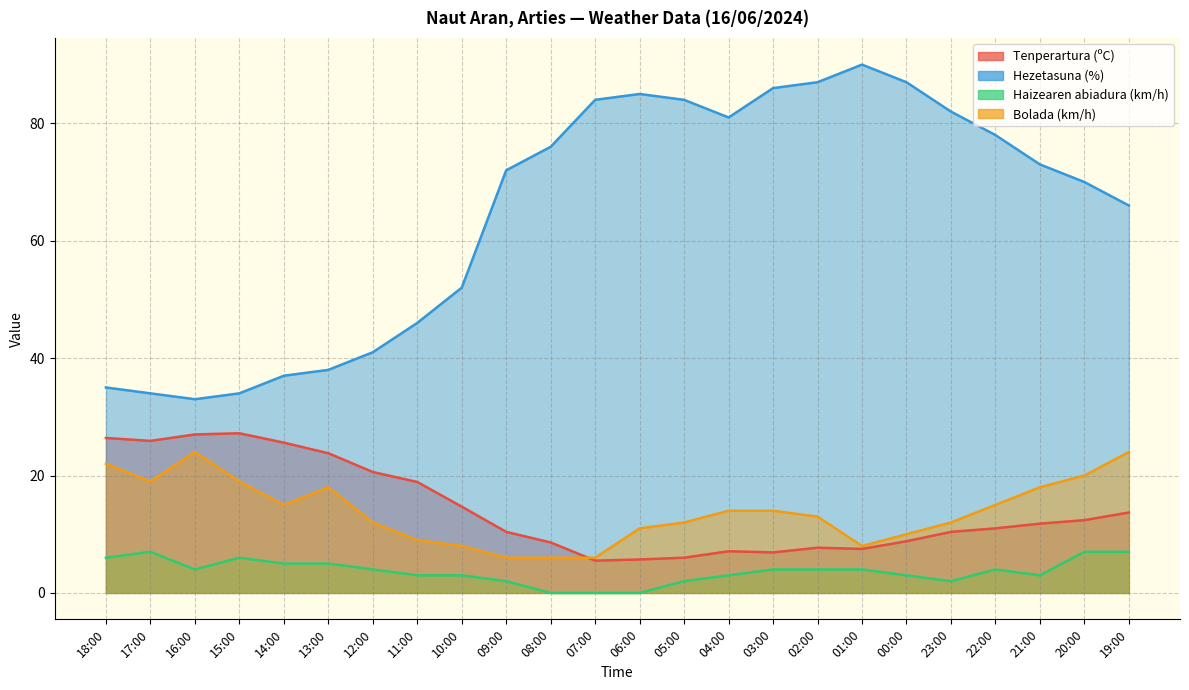

How many values in the Bolada (km/h) series are below 14?

12